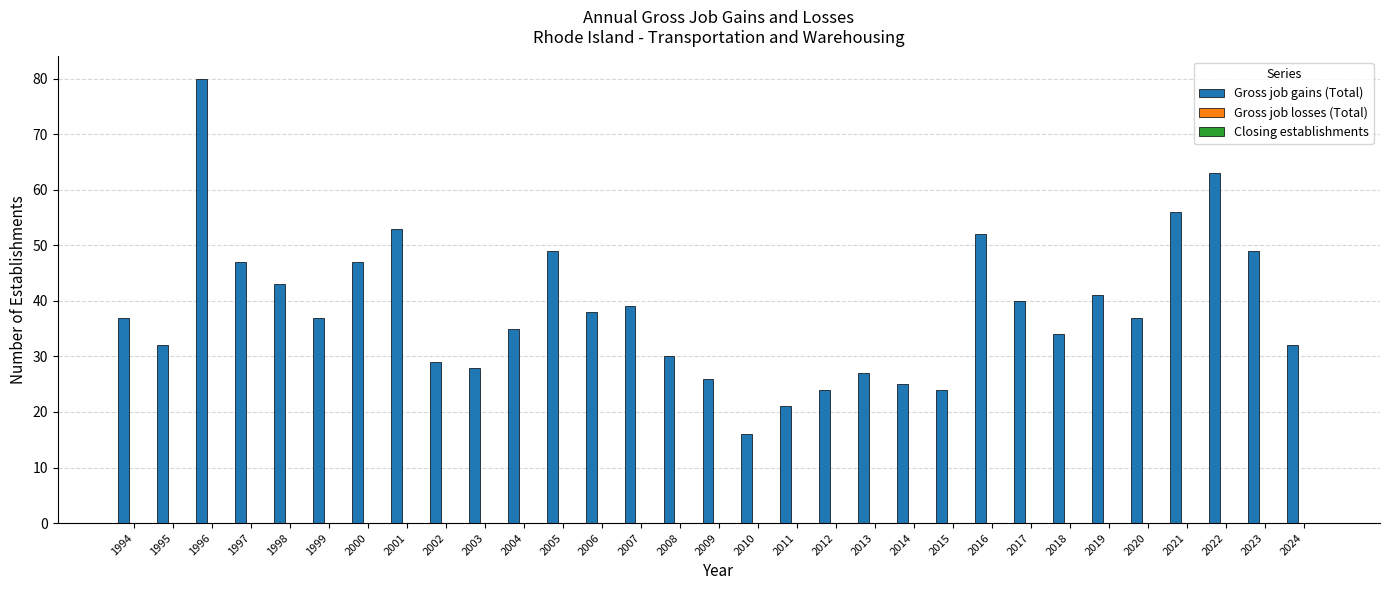

What is the value of the 8th bar from the left?

53